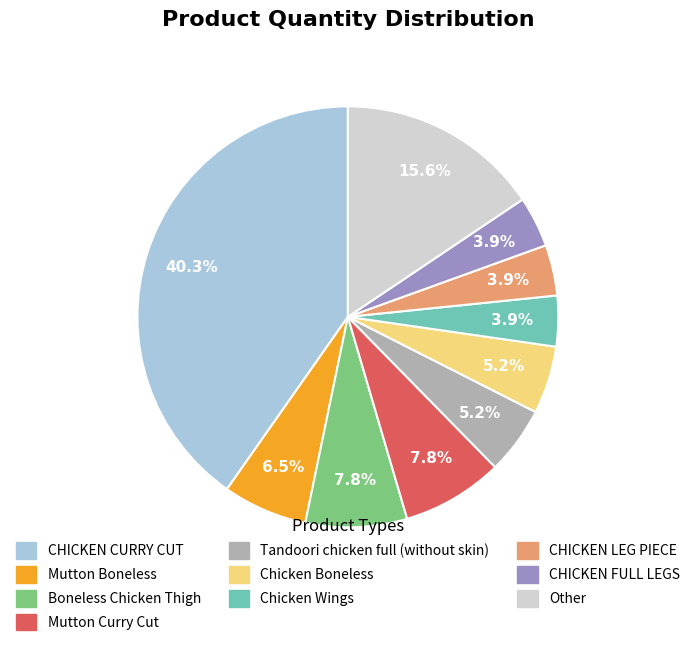

To the nearest percent, what is the average slice percentage?

10%